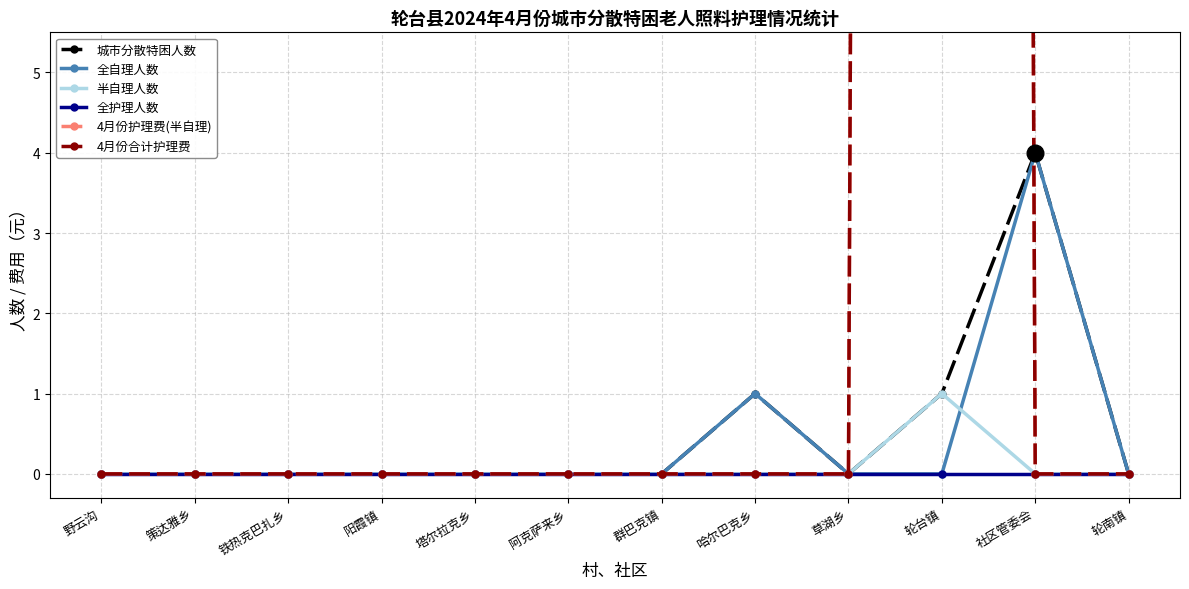

Is this an area chart (filled region under the line)?

No